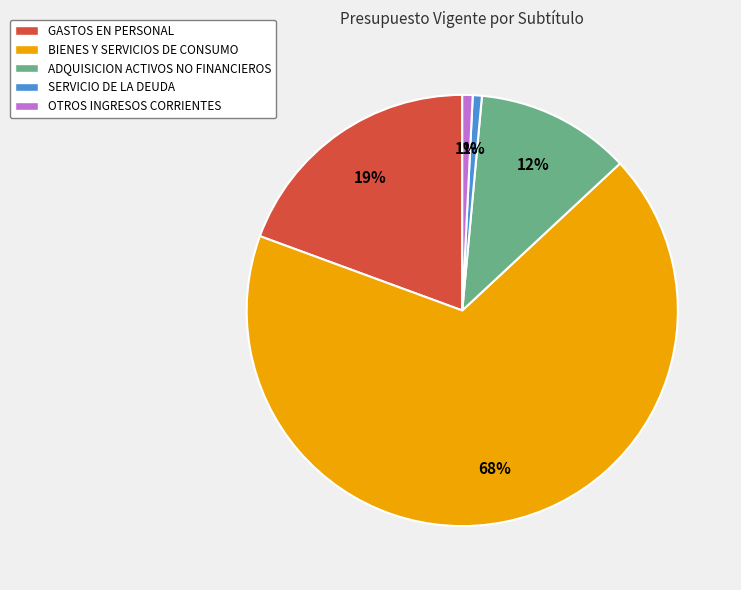

How many slices are in this pie chart?

5